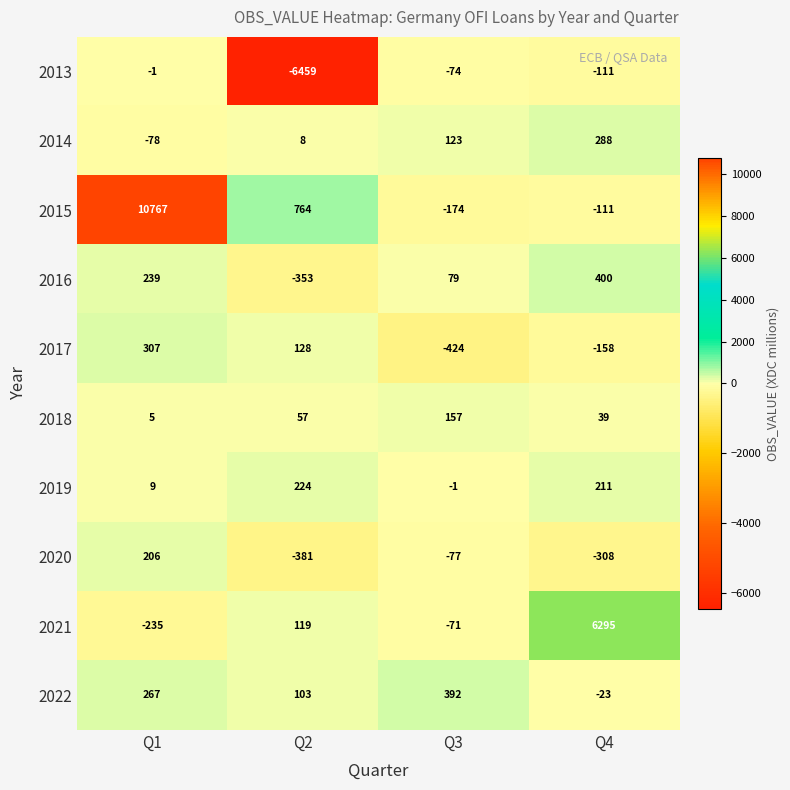

What is the average value of the 2015 series?

2812